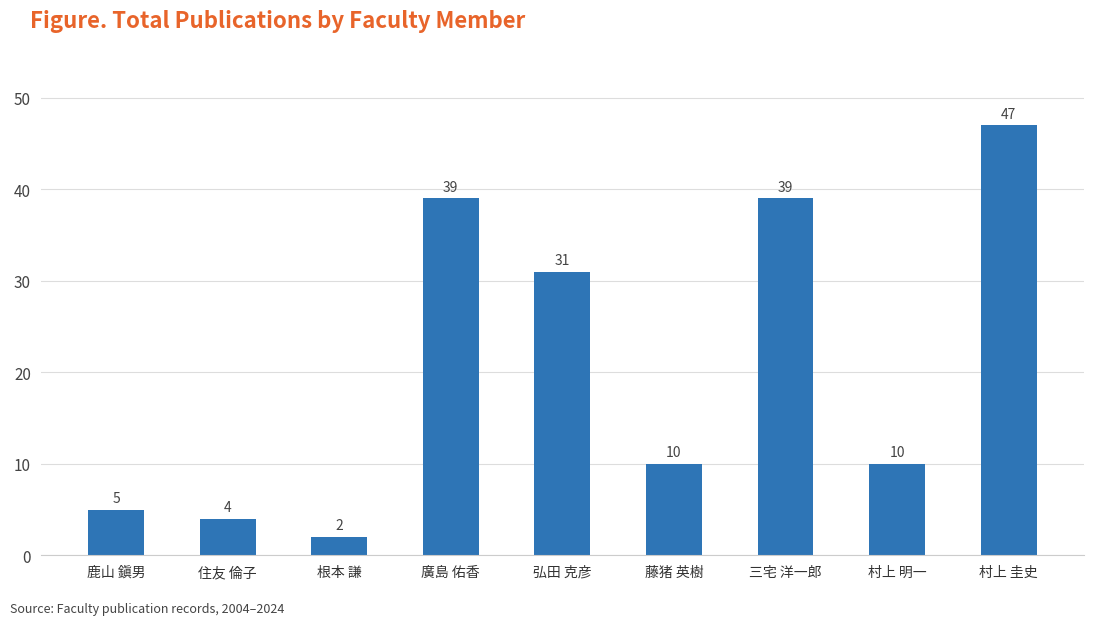

What is the sum of all values?

187